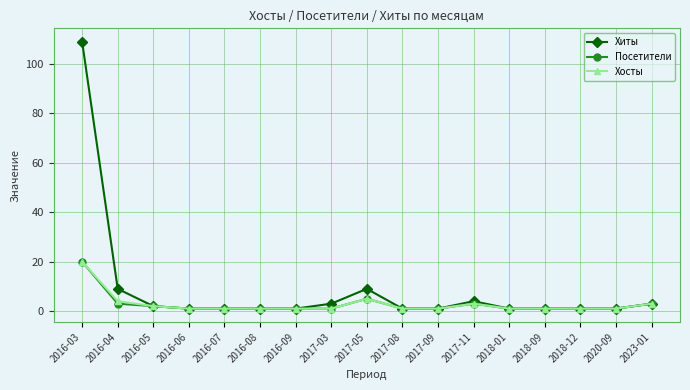

Is this an area chart (filled region under the line)?

No